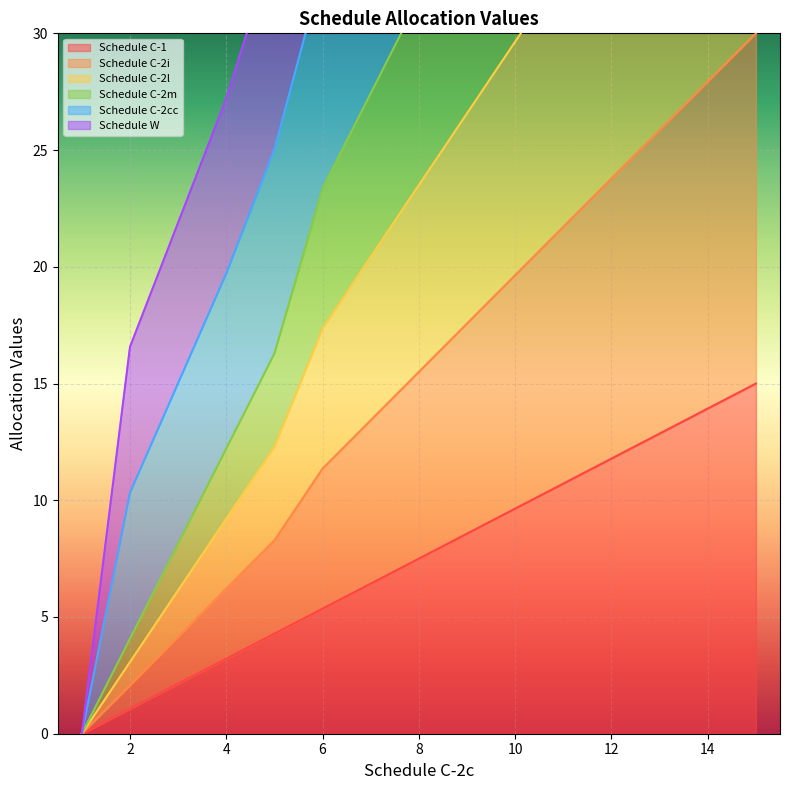

True or false: Schedule C-1 has a value of 18.6 at 14.

False